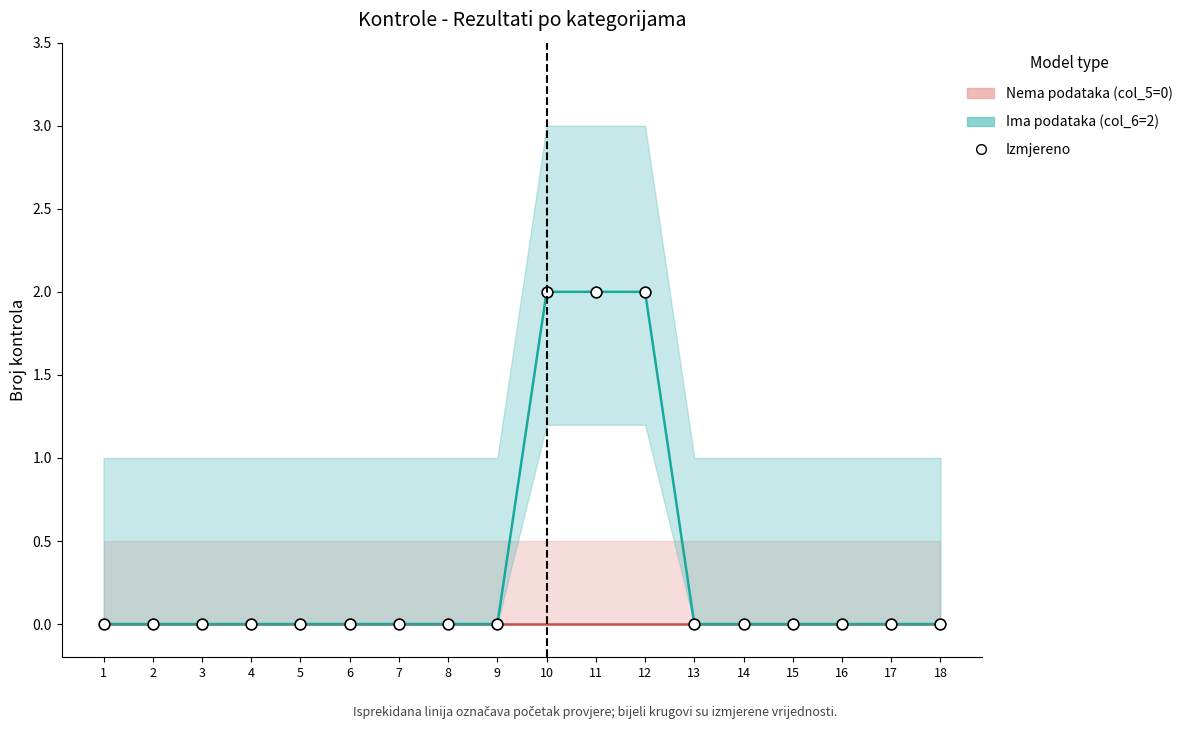

At how many categories does at least one series exceed 1?

3